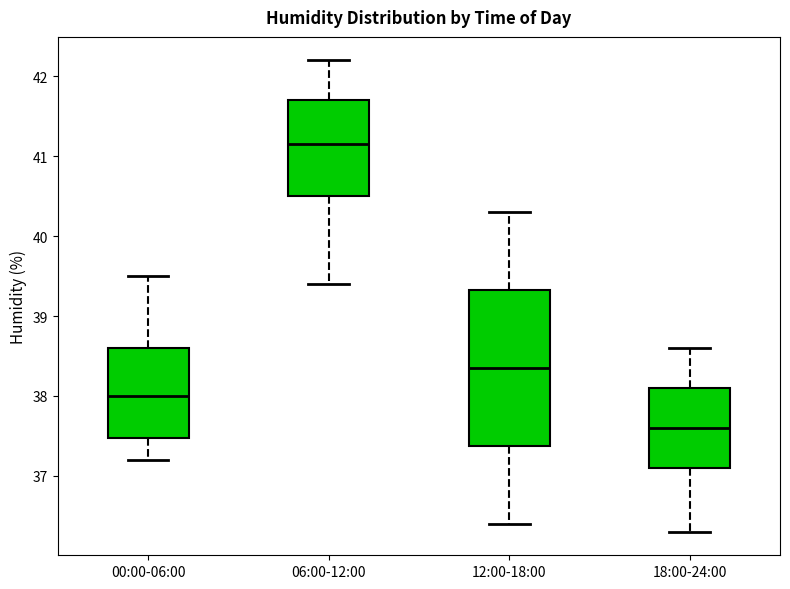

Which box has the lowest median line?

18:00-24:00